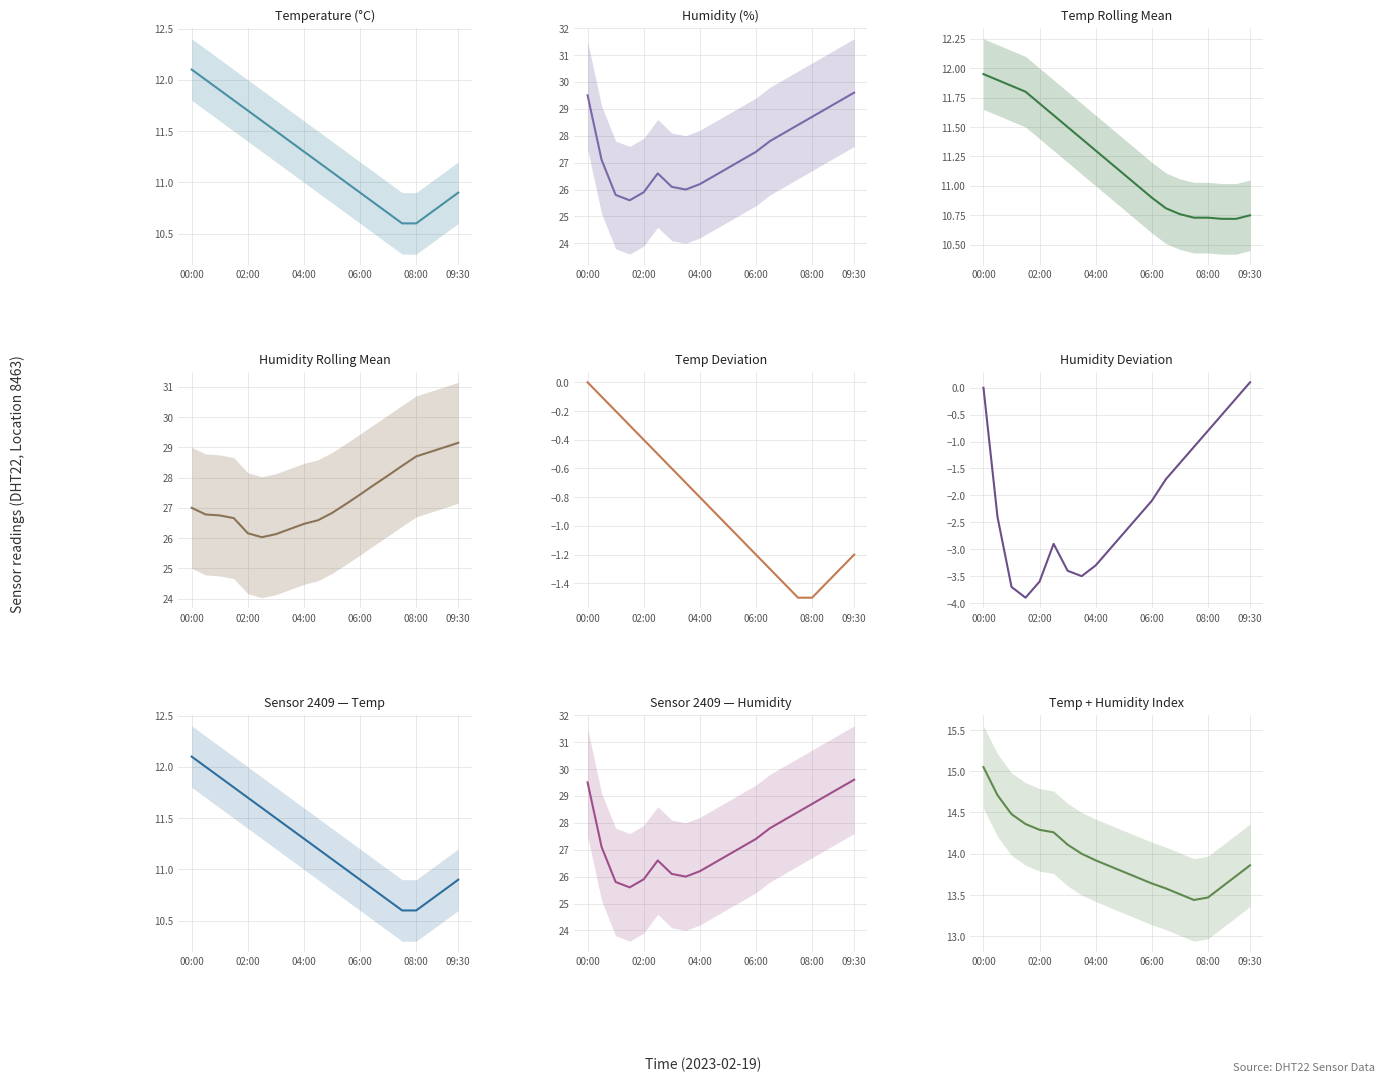

Is this an area chart (filled region under the line)?

No